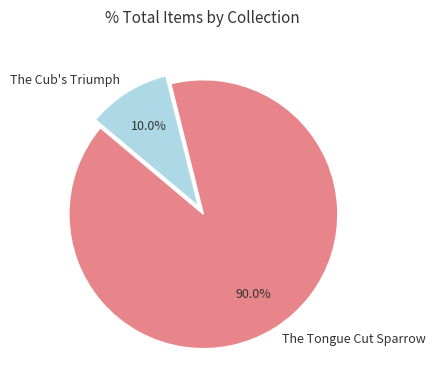

Between The Cub's Triumph and The Tongue Cut Sparrow, which is larger?

The Tongue Cut Sparrow